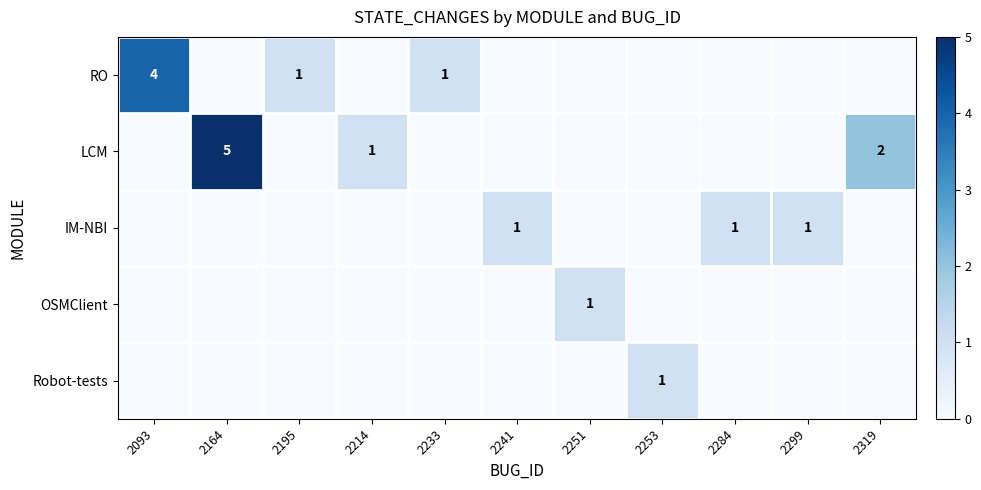

The value of IM-NBI at 2284 is 1. True or false?

True